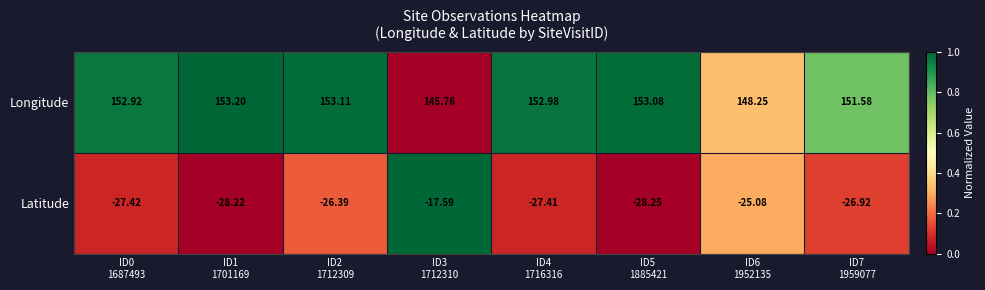

Which series has the largest range (max minus min)?

Latitude